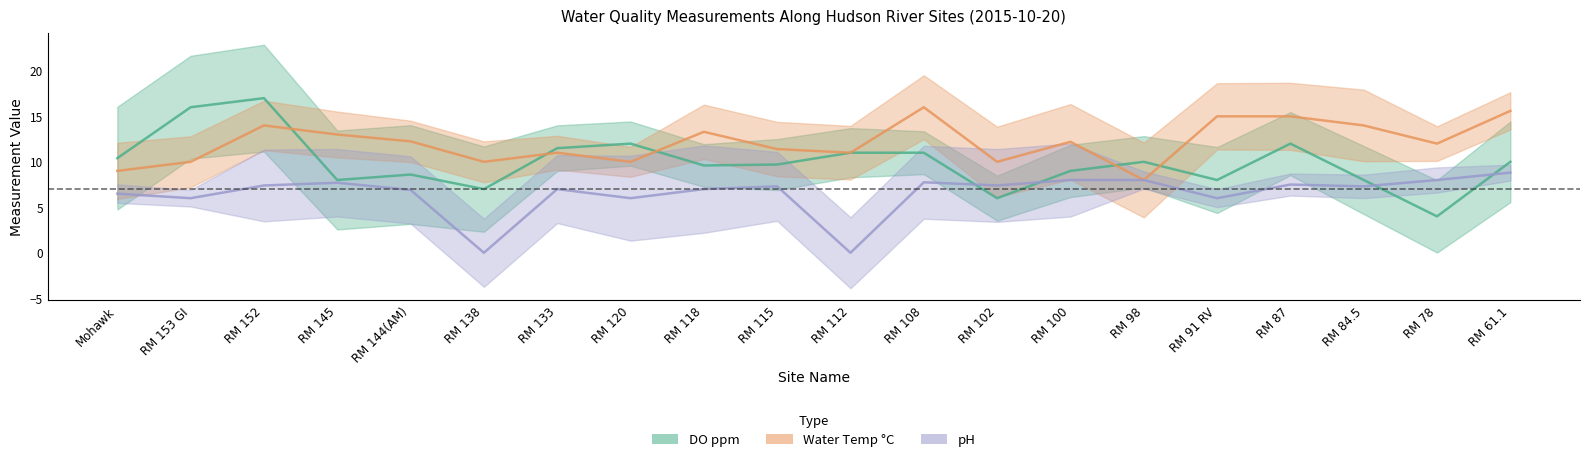

Which series has the largest total across all categories?

Water Temp C